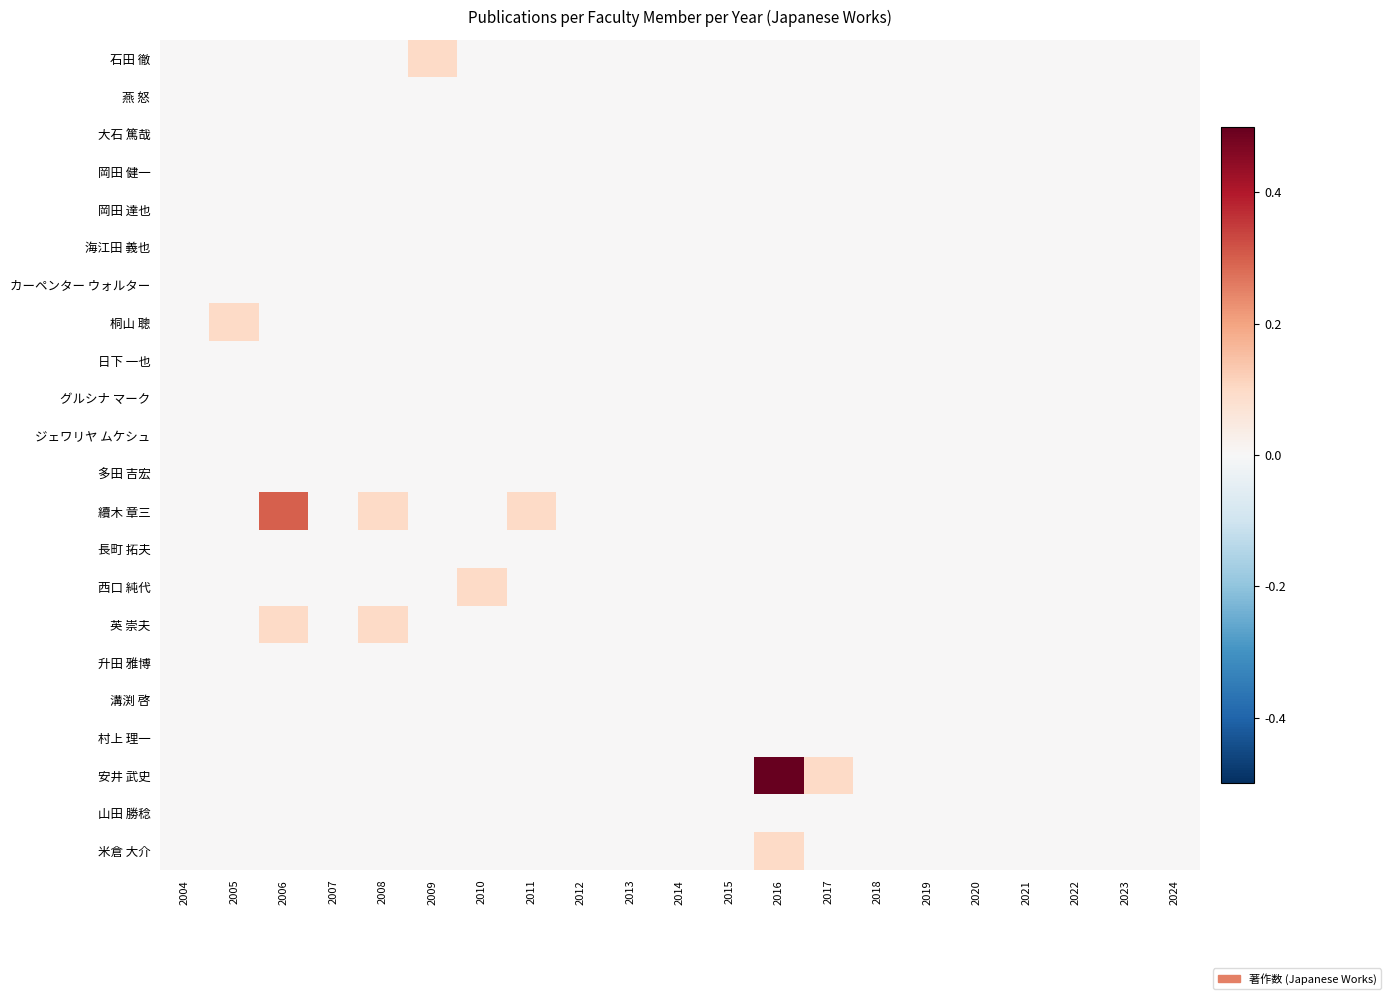

Reading left to right, extract all data points from this chart.

石田 徹: 2004=0.0	2005=0.0	2006=0.0	2007=0.0	2008=0.0	2009=0.1	2010=0.0	2011=0.0	2012=0.0	2013=0.0	2014=0.0	2015=0.0	2016=0.0	2017=0.0	2018=0.0	2019=0.0	2020=0.0	2021=0.0	2022=0.0	2023=0.0	2024=0.0
燕 怒: 2004=0.0	2005=0.0	2006=0.0	2007=0.0	2008=0.0	2009=0.0	2010=0.0	2011=0.0	2012=0.0	2013=0.0	2014=0.0	2015=0.0	2016=0.0	2017=0.0	2018=0.0	2019=0.0	2020=0.0	2021=0.0	2022=0.0	2023=0.0	2024=0.0
大石 篤哉: 2004=0.0	2005=0.0	2006=0.0	2007=0.0	2008=0.0	2009=0.0	2010=0.0	2011=0.0	2012=0.0	2013=0.0	2014=0.0	2015=0.0	2016=0.0	2017=0.0	2018=0.0	2019=0.0	2020=0.0	2021=0.0	2022=0.0	2023=0.0	2024=0.0
岡田 健一: 2004=0.0	2005=0.0	2006=0.0	2007=0.0	2008=0.0	2009=0.0	2010=0.0	2011=0.0	2012=0.0	2013=0.0	2014=0.0	2015=0.0	2016=0.0	2017=0.0	2018=0.0	2019=0.0	2020=0.0	2021=0.0	2022=0.0	2023=0.0	2024=0.0
岡田 達也: 2004=0.0	2005=0.0	2006=0.0	2007=0.0	2008=0.0	2009=0.0	2010=0.0	2011=0.0	2012=0.0	2013=0.0	2014=0.0	2015=0.0	2016=0.0	2017=0.0	2018=0.0	2019=0.0	2020=0.0	2021=0.0	2022=0.0	2023=0.0	2024=0.0
海江田 義也: 2004=0.0	2005=0.0	2006=0.0	2007=0.0	2008=0.0	2009=0.0	2010=0.0	2011=0.0	2012=0.0	2013=0.0	2014=0.0	2015=0.0	2016=0.0	2017=0.0	2018=0.0	2019=0.0	2020=0.0	2021=0.0	2022=0.0	2023=0.0	2024=0.0
カーペンター ウォルター: 2004=0.0	2005=0.0	2006=0.0	2007=0.0	2008=0.0	2009=0.0	2010=0.0	2011=0.0	2012=0.0	2013=0.0	2014=0.0	2015=0.0	2016=0.0	2017=0.0	2018=0.0	2019=0.0	2020=0.0	2021=0.0	2022=0.0	2023=0.0	2024=0.0
桐山 聰: 2004=0.0	2005=0.1	2006=0.0	2007=0.0	2008=0.0	2009=0.0	2010=0.0	2011=0.0	2012=0.0	2013=0.0	2014=0.0	2015=0.0	2016=0.0	2017=0.0	2018=0.0	2019=0.0	2020=0.0	2021=0.0	2022=0.0	2023=0.0	2024=0.0
日下 一也: 2004=0.0	2005=0.0	2006=0.0	2007=0.0	2008=0.0	2009=0.0	2010=0.0	2011=0.0	2012=0.0	2013=0.0	2014=0.0	2015=0.0	2016=0.0	2017=0.0	2018=0.0	2019=0.0	2020=0.0	2021=0.0	2022=0.0	2023=0.0	2024=0.0
グルシナ マーク: 2004=0.0	2005=0.0	2006=0.0	2007=0.0	2008=0.0	2009=0.0	2010=0.0	2011=0.0	2012=0.0	2013=0.0	2014=0.0	2015=0.0	2016=0.0	2017=0.0	2018=0.0	2019=0.0	2020=0.0	2021=0.0	2022=0.0	2023=0.0	2024=0.0
ジェワリヤ ムケシュ: 2004=0.0	2005=0.0	2006=0.0	2007=0.0	2008=0.0	2009=0.0	2010=0.0	2011=0.0	2012=0.0	2013=0.0	2014=0.0	2015=0.0	2016=0.0	2017=0.0	2018=0.0	2019=0.0	2020=0.0	2021=0.0	2022=0.0	2023=0.0	2024=0.0
多田 吉宏: 2004=0.0	2005=0.0	2006=0.0	2007=0.0	2008=0.0	2009=0.0	2010=0.0	2011=0.0	2012=0.0	2013=0.0	2014=0.0	2015=0.0	2016=0.0	2017=0.0	2018=0.0	2019=0.0	2020=0.0	2021=0.0	2022=0.0	2023=0.0	2024=0.0
續木 章三: 2004=0.0	2005=0.0	2006=0.3	2007=0.0	2008=0.1	2009=0.0	2010=0.0	2011=0.1	2012=0.0	2013=0.0	2014=0.0	2015=0.0	2016=0.0	2017=0.0	2018=0.0	2019=0.0	2020=0.0	2021=0.0	2022=0.0	2023=0.0	2024=0.0
長町 拓夫: 2004=0.0	2005=0.0	2006=0.0	2007=0.0	2008=0.0	2009=0.0	2010=0.0	2011=0.0	2012=0.0	2013=0.0	2014=0.0	2015=0.0	2016=0.0	2017=0.0	2018=0.0	2019=0.0	2020=0.0	2021=0.0	2022=0.0	2023=0.0	2024=0.0
西口 純代: 2004=0.0	2005=0.0	2006=0.0	2007=0.0	2008=0.0	2009=0.0	2010=0.1	2011=0.0	2012=0.0	2013=0.0	2014=0.0	2015=0.0	2016=0.0	2017=0.0	2018=0.0	2019=0.0	2020=0.0	2021=0.0	2022=0.0	2023=0.0	2024=0.0
英 崇夫: 2004=0.0	2005=0.0	2006=0.1	2007=0.0	2008=0.1	2009=0.0	2010=0.0	2011=0.0	2012=0.0	2013=0.0	2014=0.0	2015=0.0	2016=0.0	2017=0.0	2018=0.0	2019=0.0	2020=0.0	2021=0.0	2022=0.0	2023=0.0	2024=0.0
升田 雅博: 2004=0.0	2005=0.0	2006=0.0	2007=0.0	2008=0.0	2009=0.0	2010=0.0	2011=0.0	2012=0.0	2013=0.0	2014=0.0	2015=0.0	2016=0.0	2017=0.0	2018=0.0	2019=0.0	2020=0.0	2021=0.0	2022=0.0	2023=0.0	2024=0.0
溝渕 啓: 2004=0.0	2005=0.0	2006=0.0	2007=0.0	2008=0.0	2009=0.0	2010=0.0	2011=0.0	2012=0.0	2013=0.0	2014=0.0	2015=0.0	2016=0.0	2017=0.0	2018=0.0	2019=0.0	2020=0.0	2021=0.0	2022=0.0	2023=0.0	2024=0.0
村上 理一: 2004=0.0	2005=0.0	2006=0.0	2007=0.0	2008=0.0	2009=0.0	2010=0.0	2011=0.0	2012=0.0	2013=0.0	2014=0.0	2015=0.0	2016=0.0	2017=0.0	2018=0.0	2019=0.0	2020=0.0	2021=0.0	2022=0.0	2023=0.0	2024=0.0
安井 武史: 2004=0.0	2005=0.0	2006=0.0	2007=0.0	2008=0.0	2009=0.0	2010=0.0	2011=0.0	2012=0.0	2013=0.0	2014=0.0	2015=0.0	2016=0.5	2017=0.1	2018=0.0	2019=0.0	2020=0.0	2021=0.0	2022=0.0	2023=0.0	2024=0.0
山田 勝稔: 2004=0.0	2005=0.0	2006=0.0	2007=0.0	2008=0.0	2009=0.0	2010=0.0	2011=0.0	2012=0.0	2013=0.0	2014=0.0	2015=0.0	2016=0.0	2017=0.0	2018=0.0	2019=0.0	2020=0.0	2021=0.0	2022=0.0	2023=0.0	2024=0.0
米倉 大介: 2004=0.0	2005=0.0	2006=0.0	2007=0.0	2008=0.0	2009=0.0	2010=0.0	2011=0.0	2012=0.0	2013=0.0	2014=0.0	2015=0.0	2016=0.1	2017=0.0	2018=0.0	2019=0.0	2020=0.0	2021=0.0	2022=0.0	2023=0.0	2024=0.0